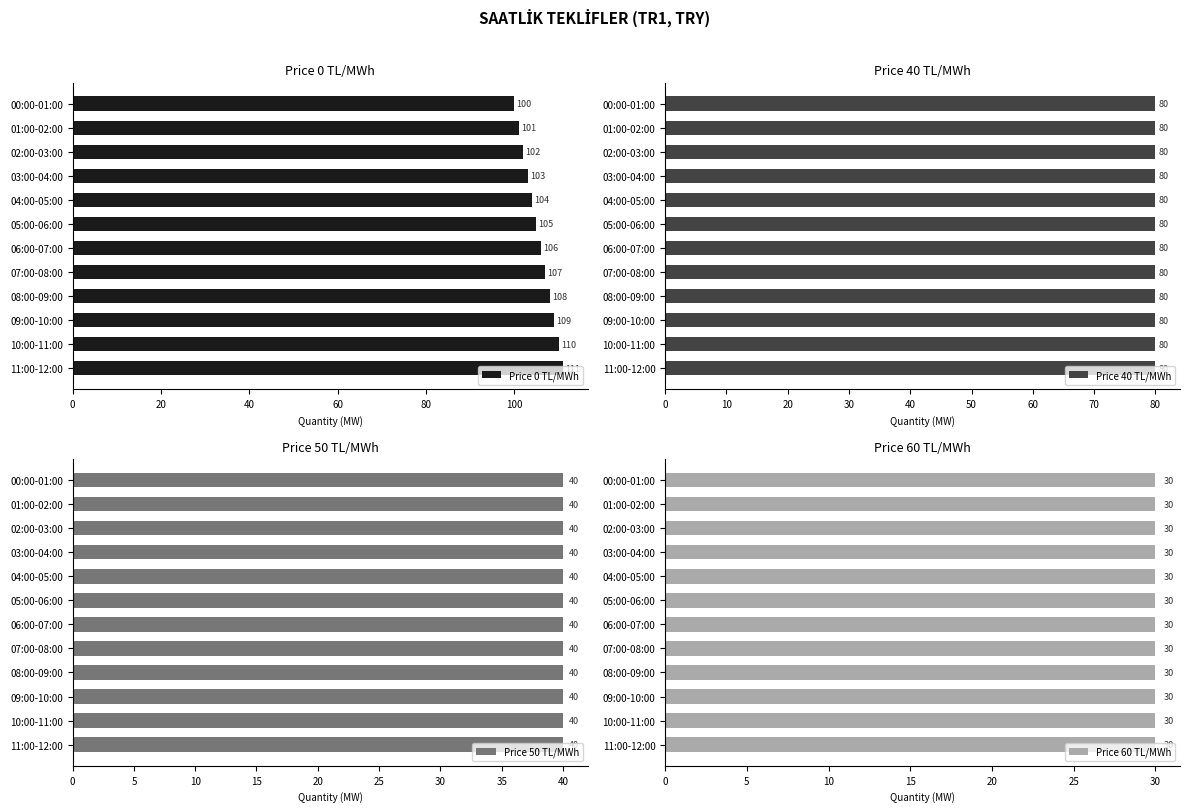

Is it true that Price 40 TL/MWh equals 0.6 at 80?

True